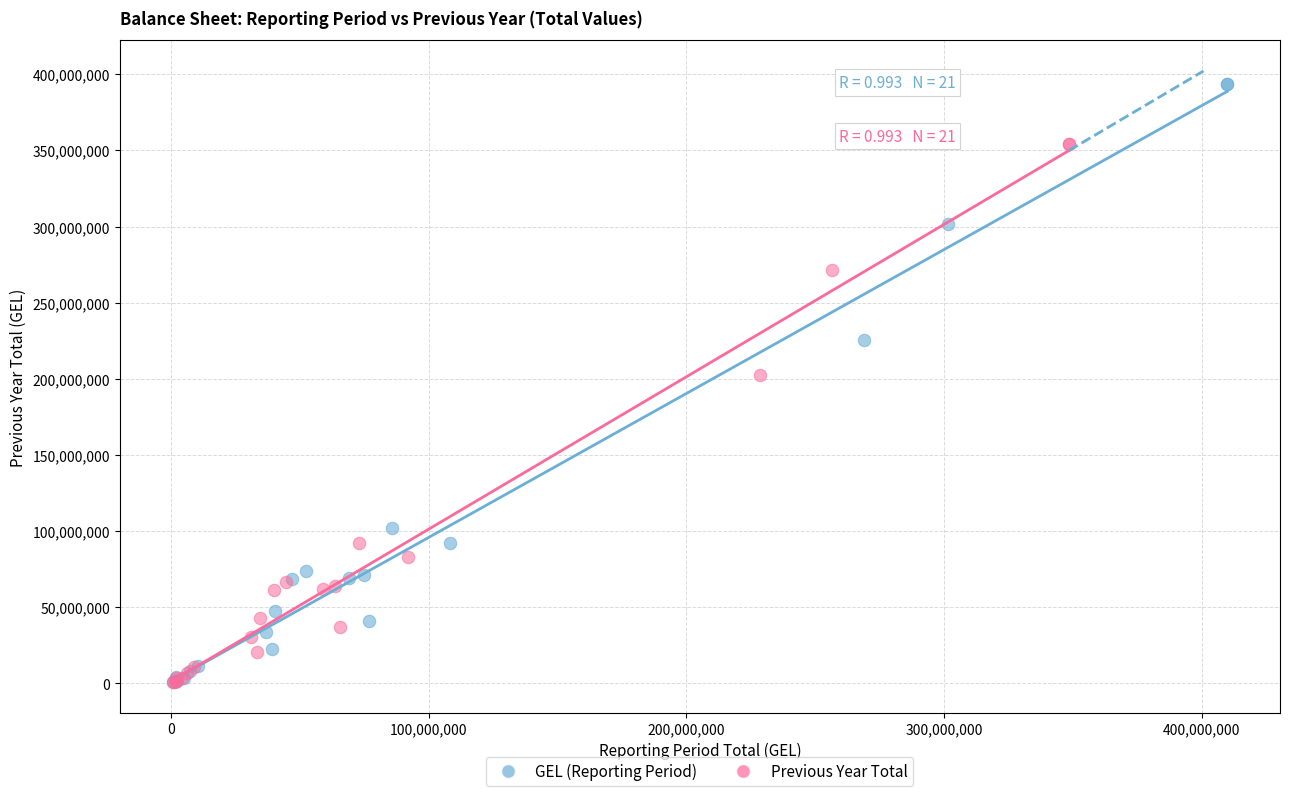

Which series contains the highest Y value?

GEL (Reporting Period)